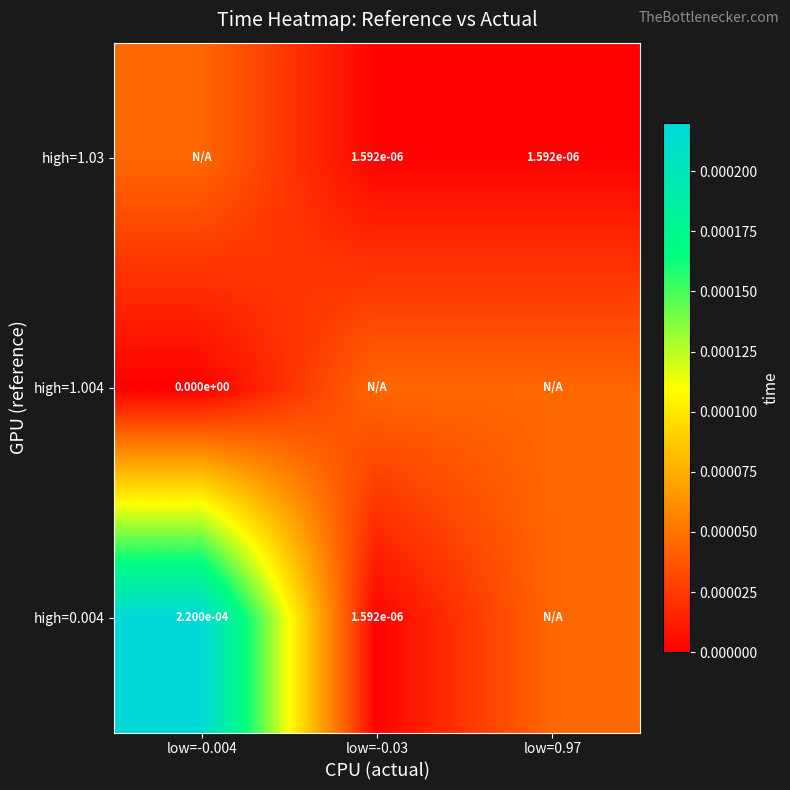

List the labels in order of high=1.004 value, smallest first.

low=-0.004, low=-0.03, low=0.97